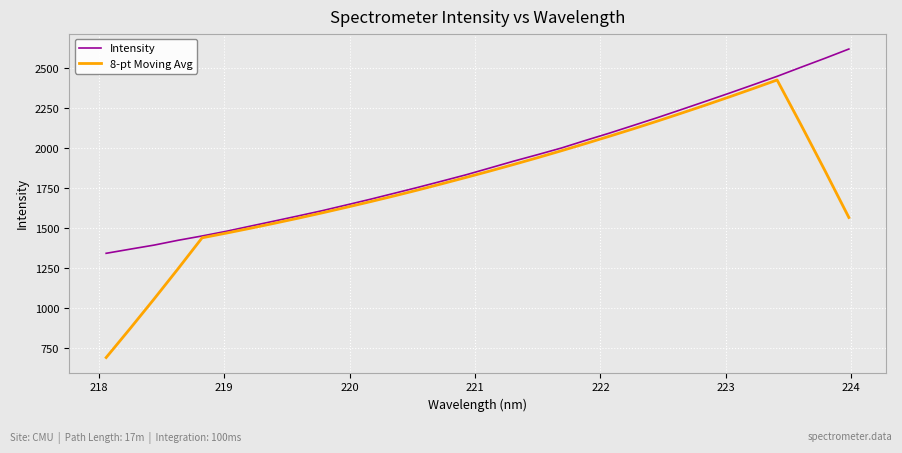

Which series has the largest range (max minus min)?

8-pt Moving Avg